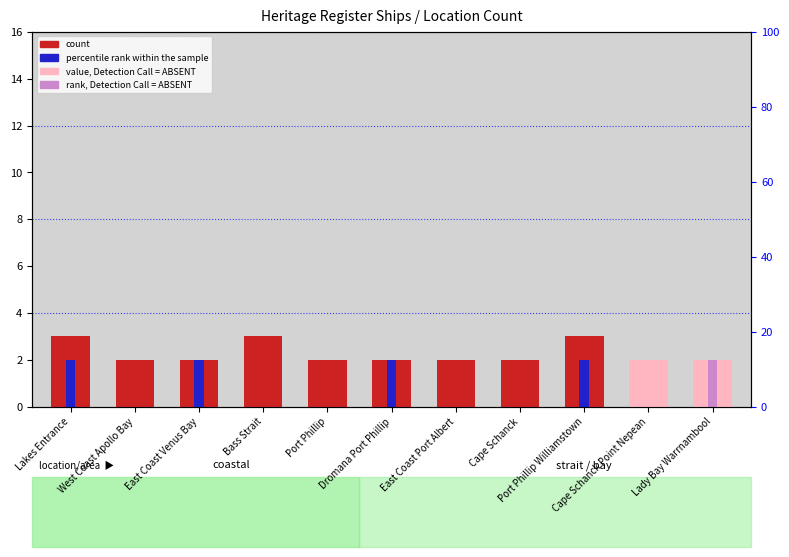

Is the value of count at East Coast Port Albert greater than the value of percentile_rank at East Coast Venus Bay?

No